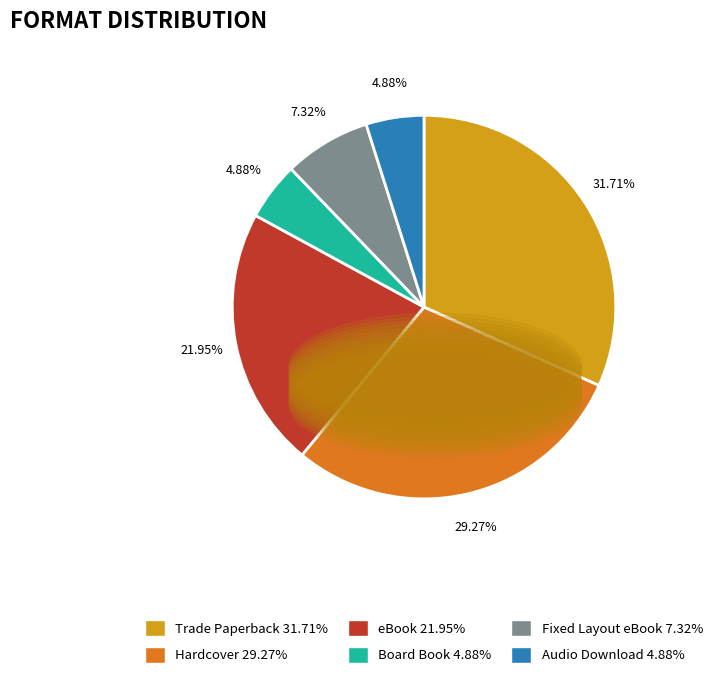

How much of the chart is everything except Board Book?

95.1%